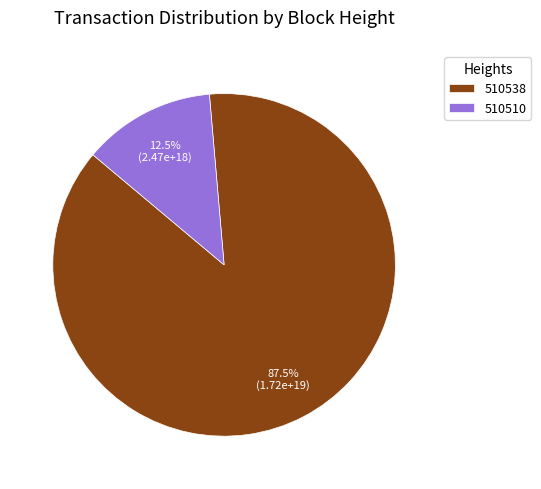

What percentage is NOT represented by 510510?

87.5%